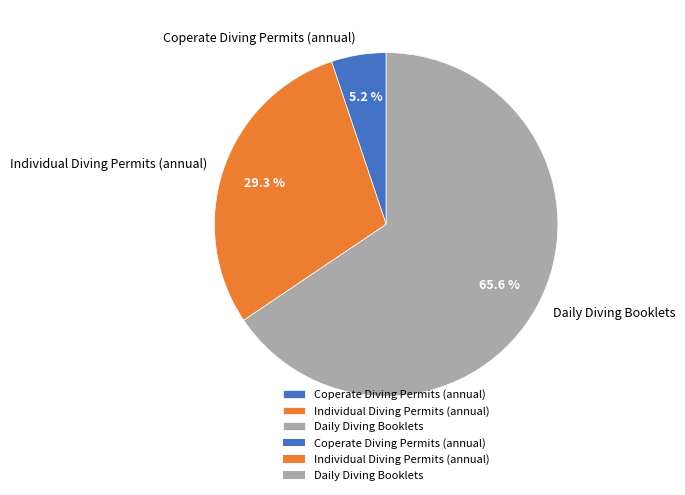

Count the number of slices in the pie.

3